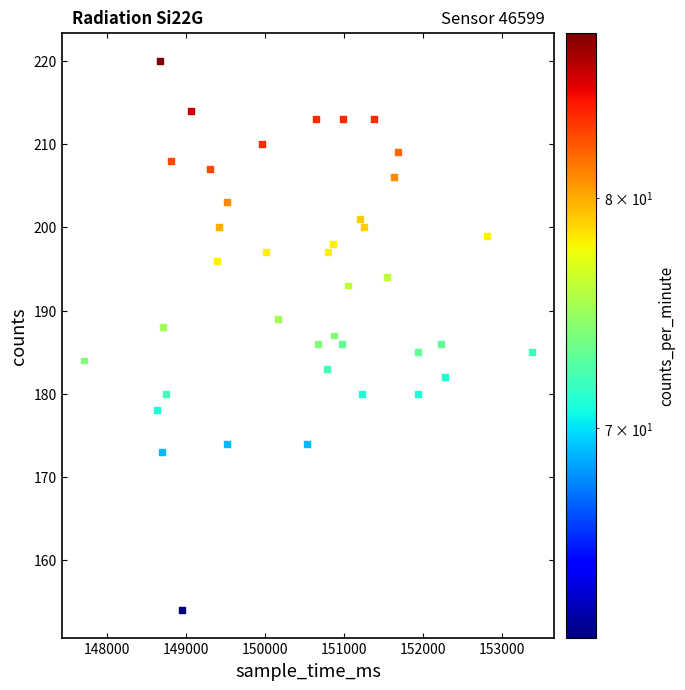

What is the range of X values (max minus min)?

5660